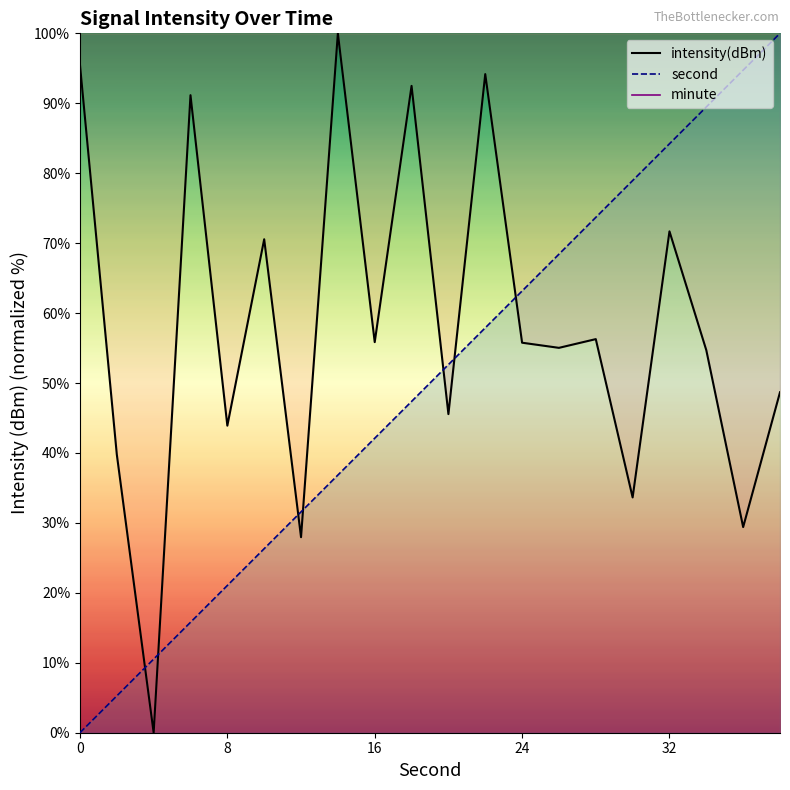

The value of second at 26 is 41.7. True or false?

False